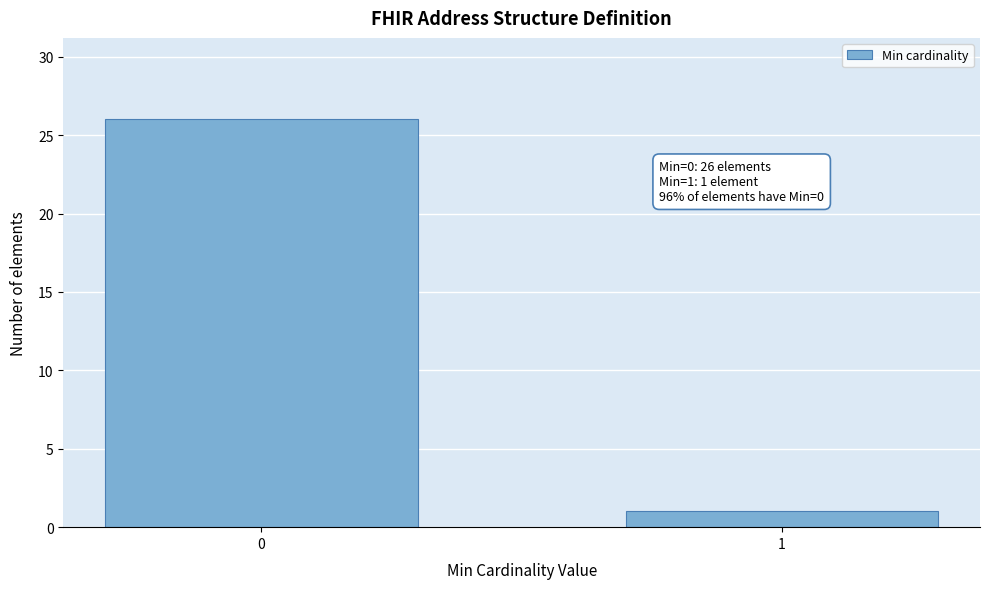

Reading left to right, extract all data points from this chart.

0=26	1=1